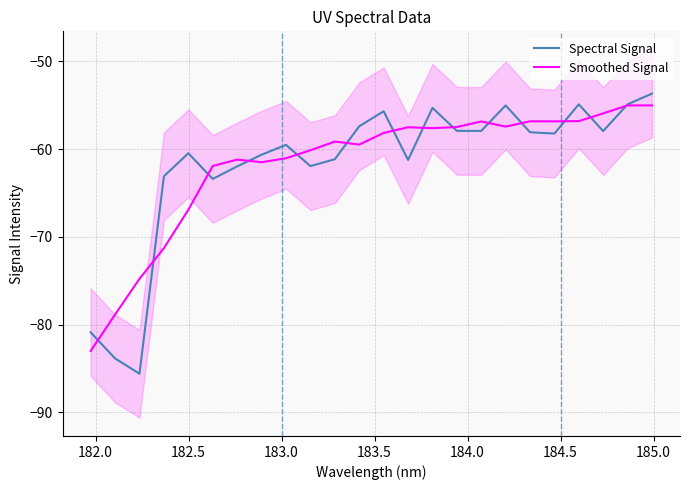

How many intersections are there between Smoothed Signal and Spectral Signal?

14